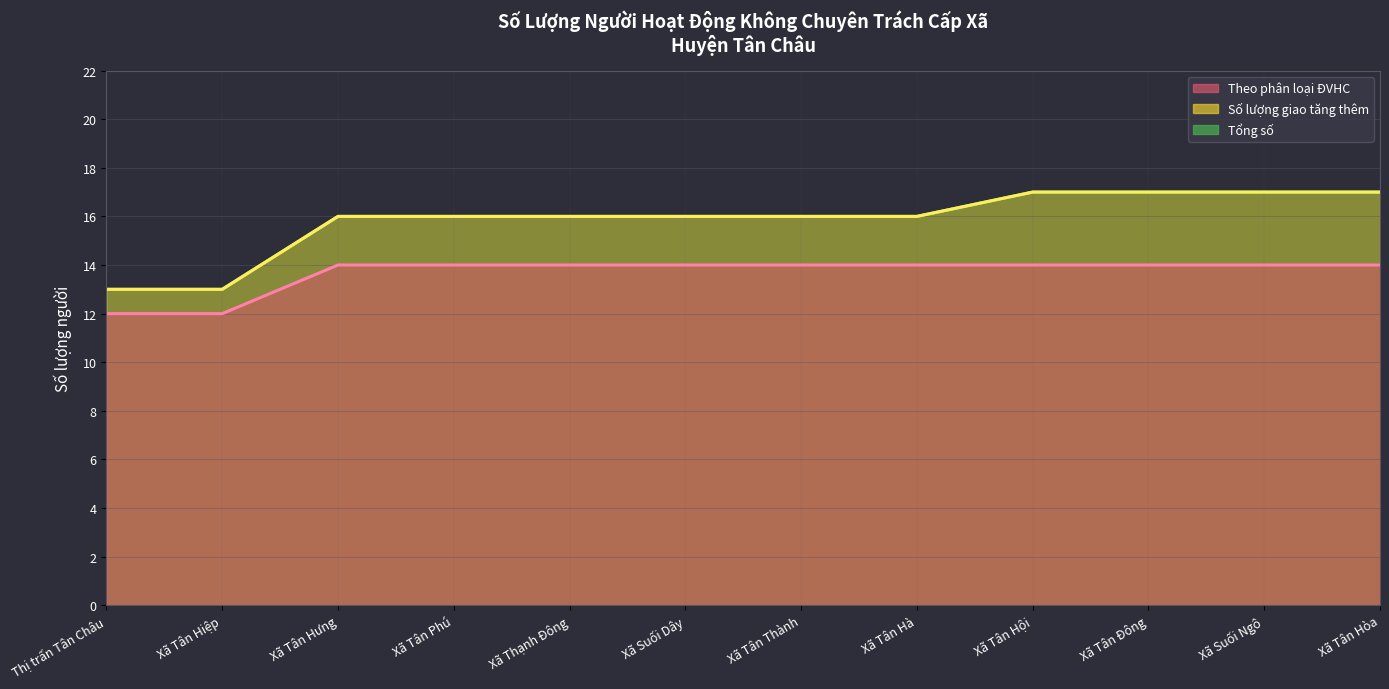

List the labels in order of Tổng số value, smallest first.

Thị trấn Tân Châu, Xã Tân Hiệp, Xã Tân Hưng, Xã Tân Phú, Xã Thạnh Đông, Xã Suối Dây, Xã Tân Thành, Xã Tân Hà, Xã Tân Hội, Xã Tân Đông, Xã Suối Ngô, Xã Tân Hòa